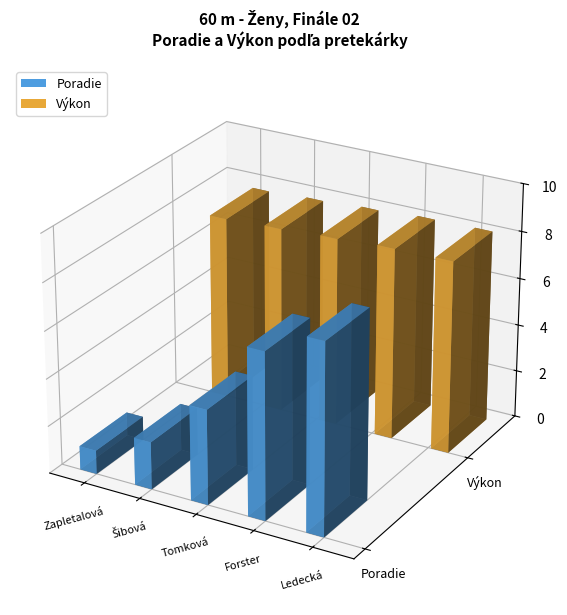

What is the label of the 3rd bar from the right?

Tomková Dáša